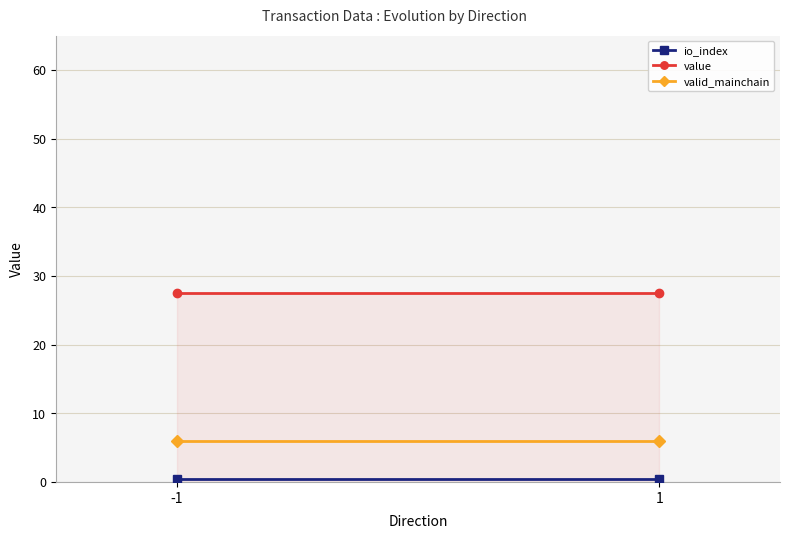

Is the value of valid_mainchain at -1 greater than the value of io_index at -1?

Yes